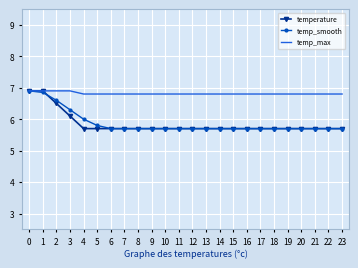

What is the spread (max minus min) of values at 13?

1.1